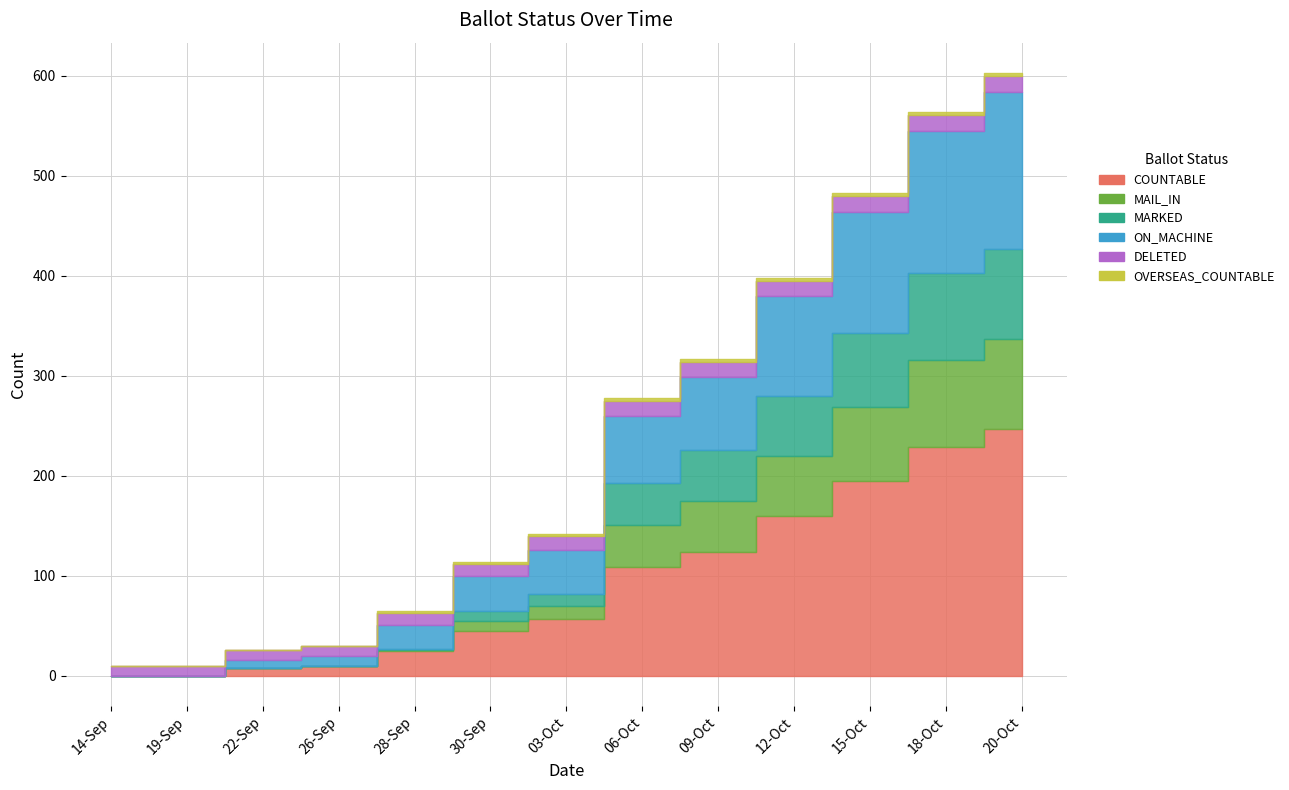

What is the difference between the MARKED values at 20-Oct and 09-Oct?

39